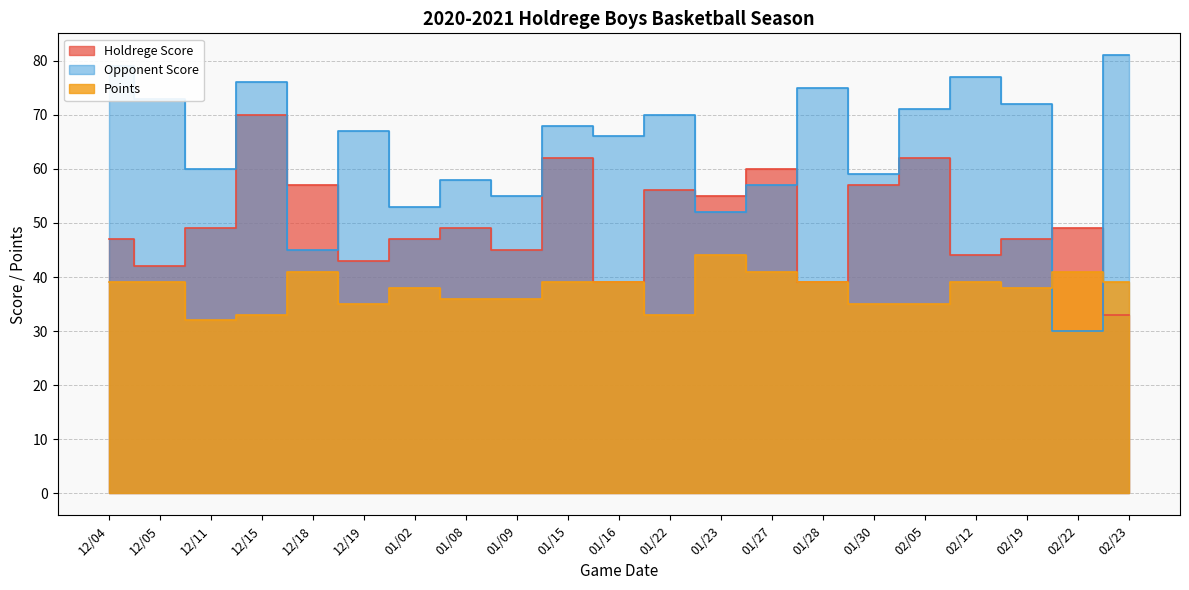

What is the lowest value of the Points series?

32